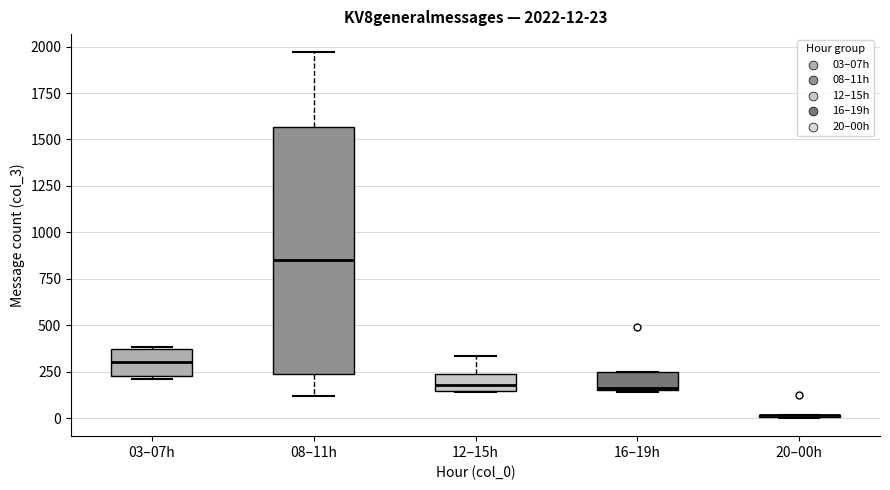

Comparing the boxes themselves (not the whiskers), which one is the tallest?

08–11h